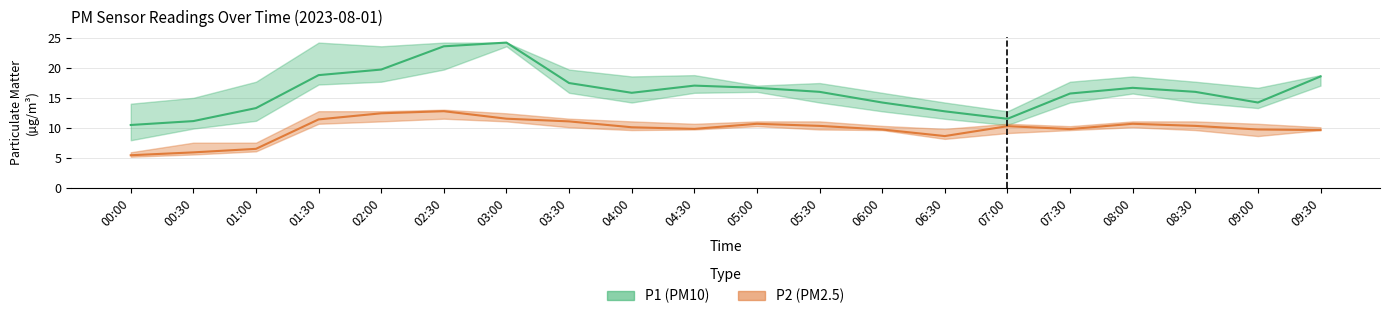

Is the value of P1 at 07:00 greater than the value of P2 at 08:30?

Yes